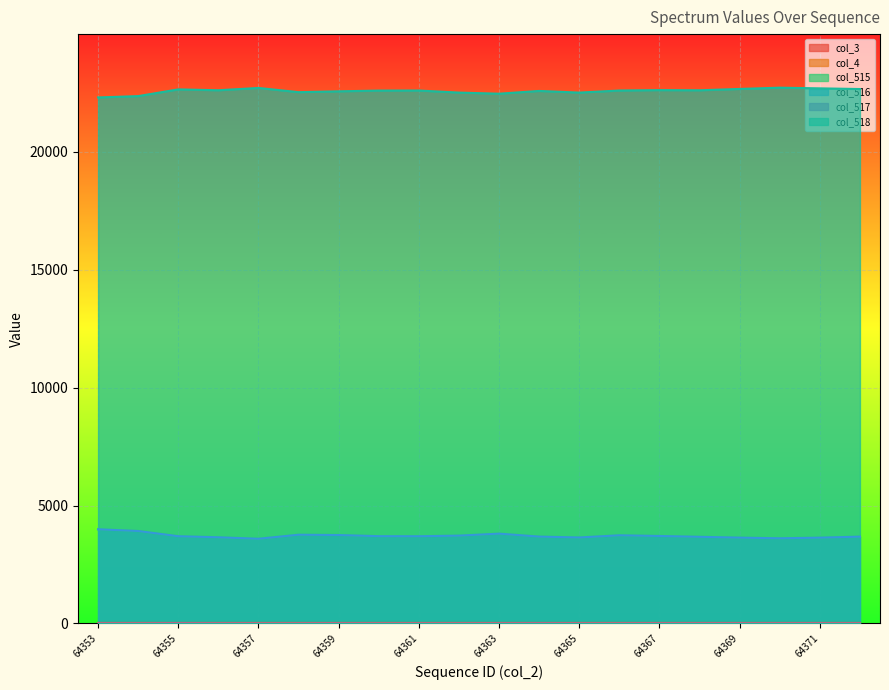

What is the highest value of the col_516 series?

3993